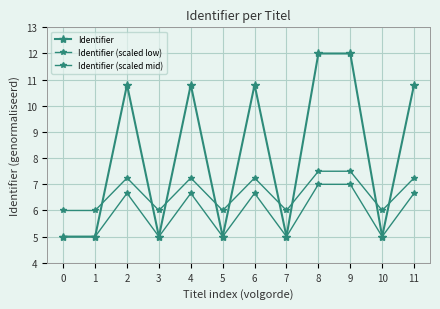

What is the total value across all series at 1?

16.0